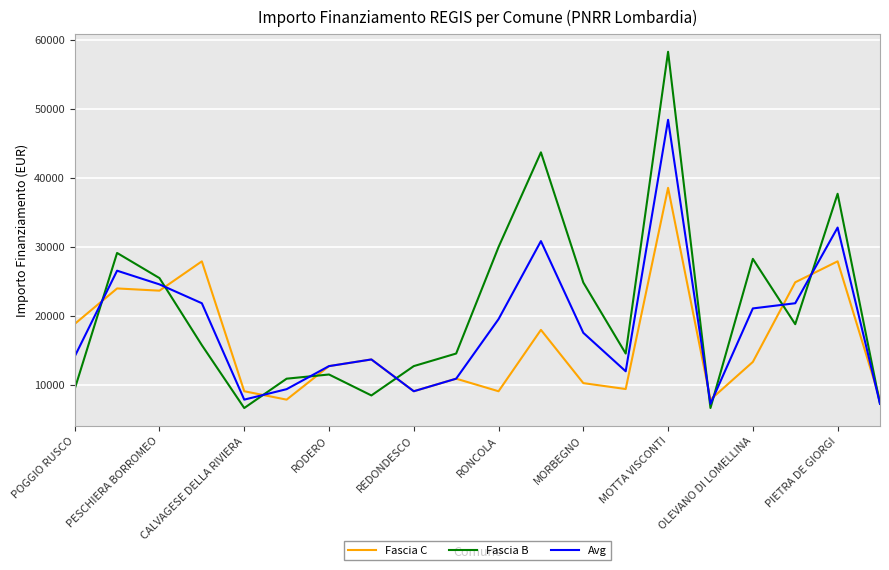

What are all the series names shown in the legend?

Fascia C, Fascia B, Avg